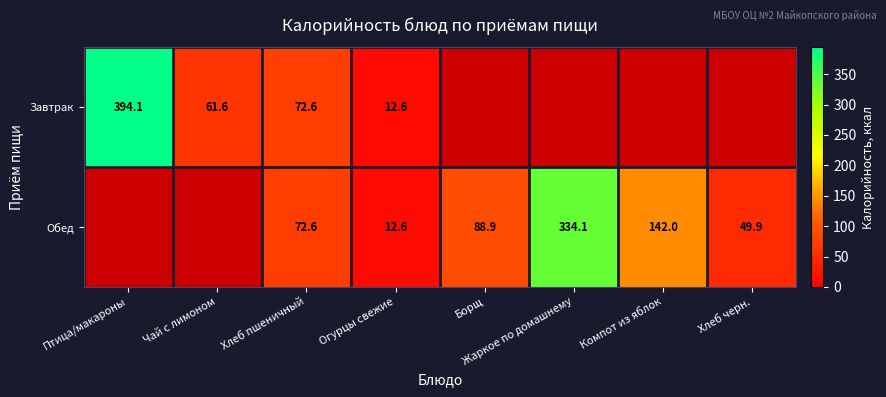

Count the number of data series in this chart.

2